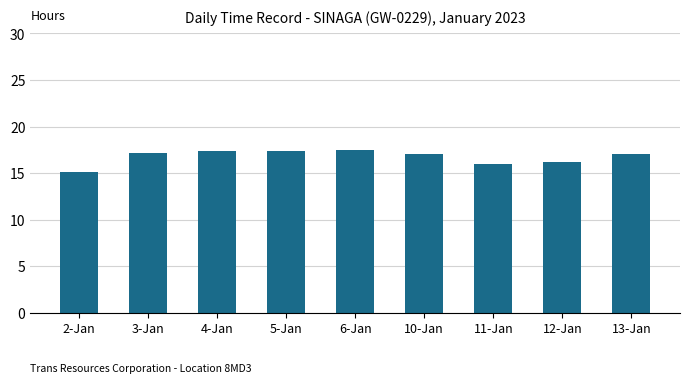

At which category does the chart reach its minimum across all series?

2-Jan